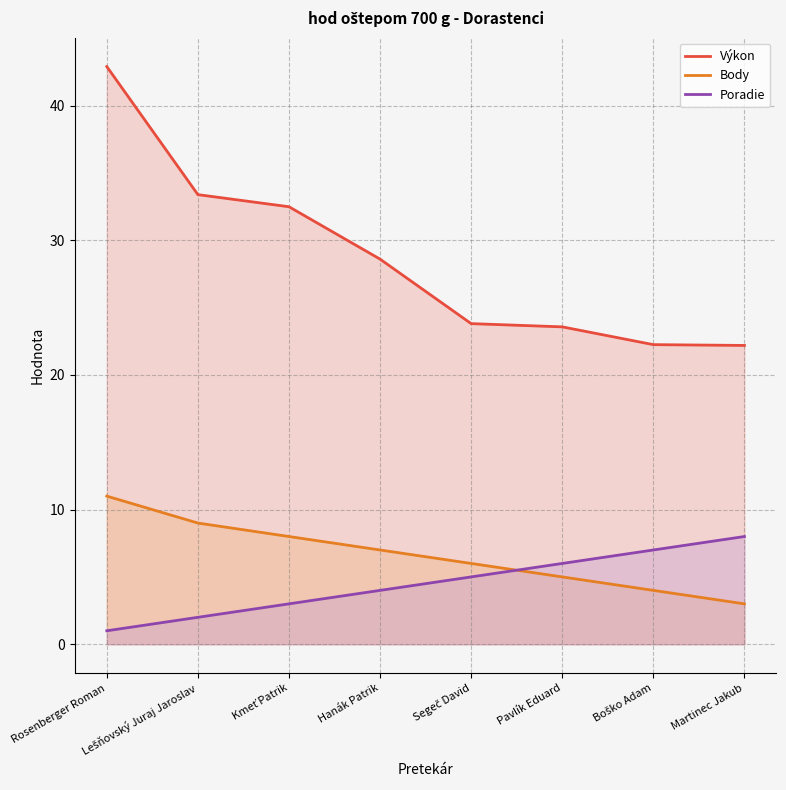

Which has a higher value, Boško Adam or Hanák Patrik?

Hanák Patrik